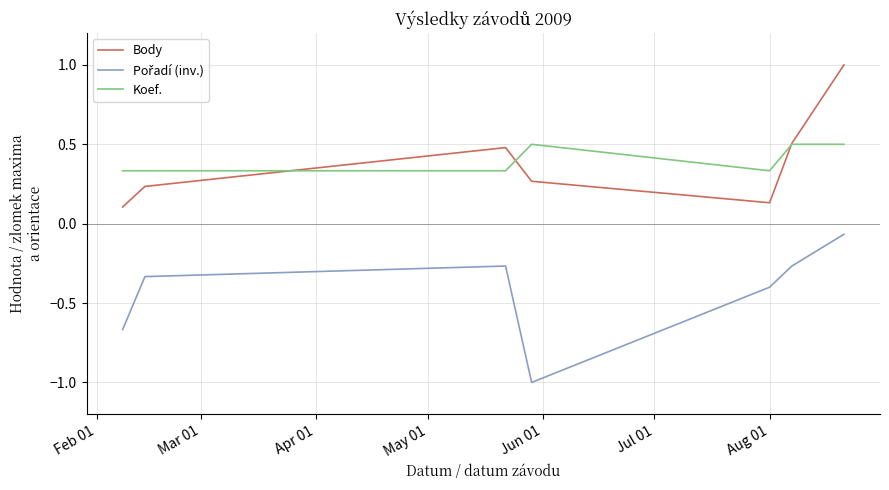

What is the greatest value displayed?

1.0